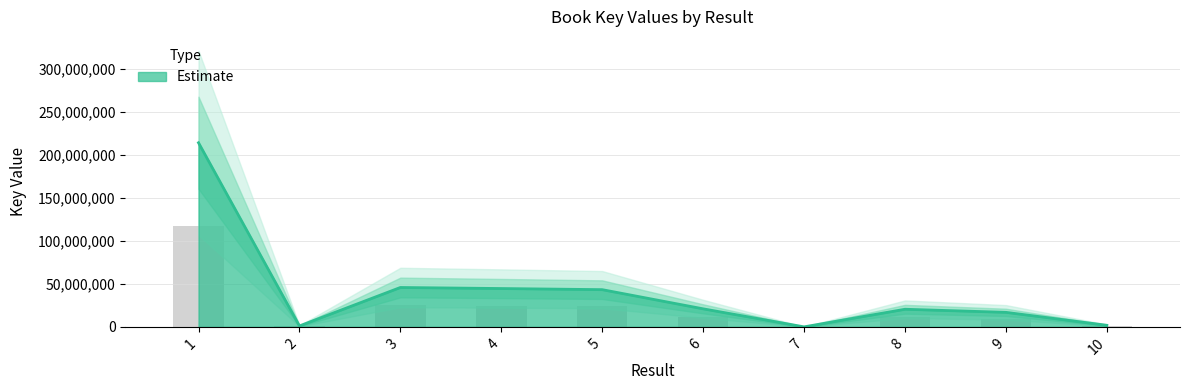

Reading left to right, transcribe all the data shown in this chart.

213963136	1075432	45764352	44544161	43239509	20961863	6097	20462561	16871218	1829842